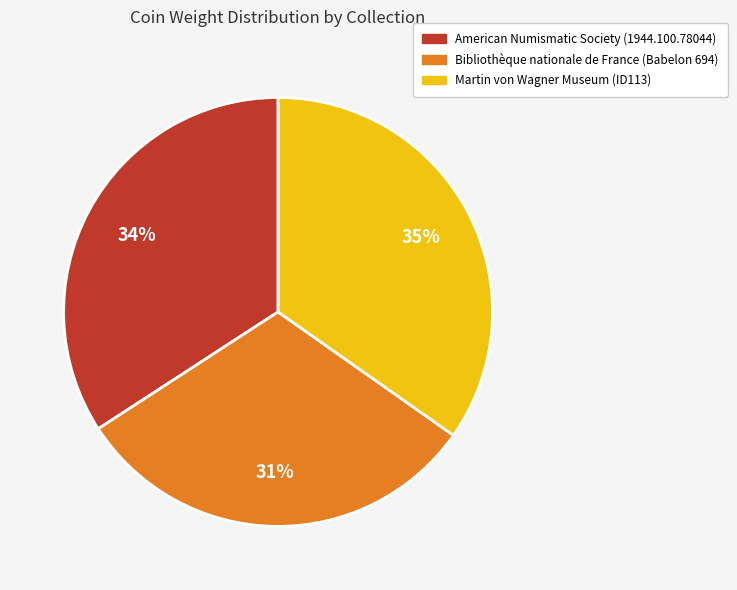

Approximately how many times larger is the value at American Numismatic Society (1944.100.78044) compared to Martin von Wagner Museum (ID113)?

1.0